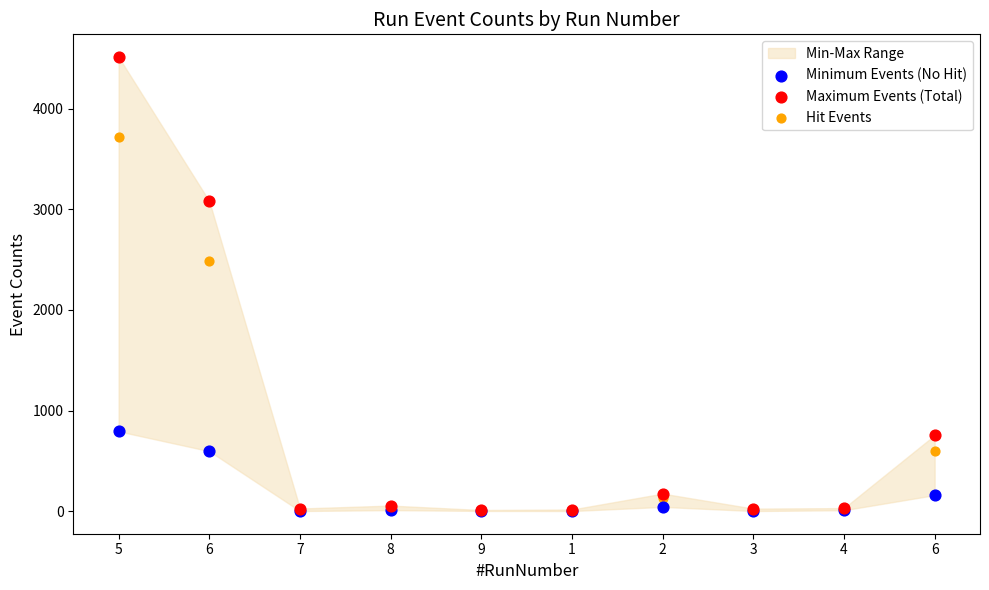

Across all series, what Y value is closest to 2257?

2485